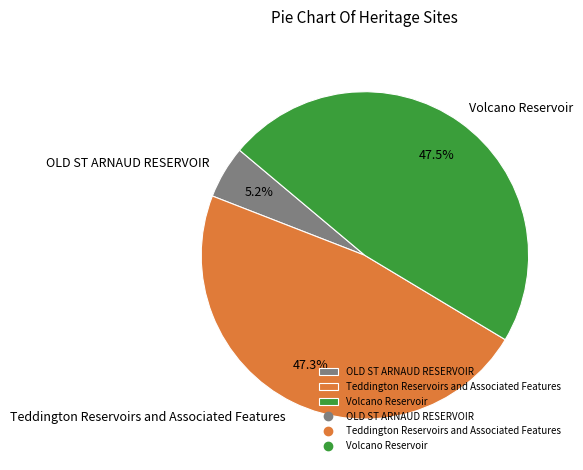

True or false: Teddington Reservoirs and Associated Features accounts for 36% of the total.

False